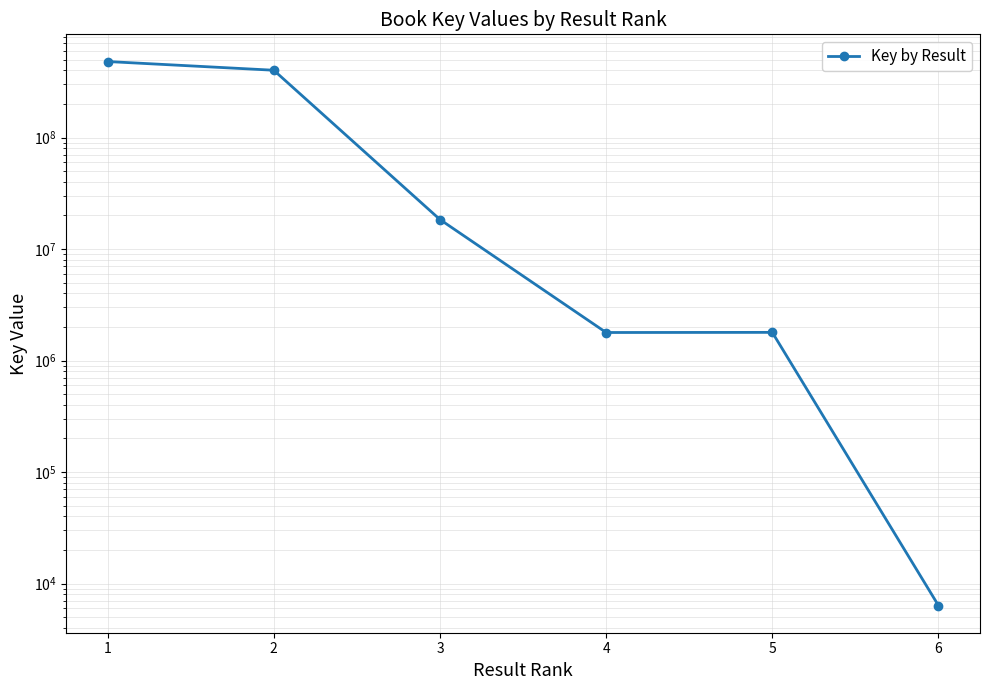

At which label does the data first exceed 18388553?

1